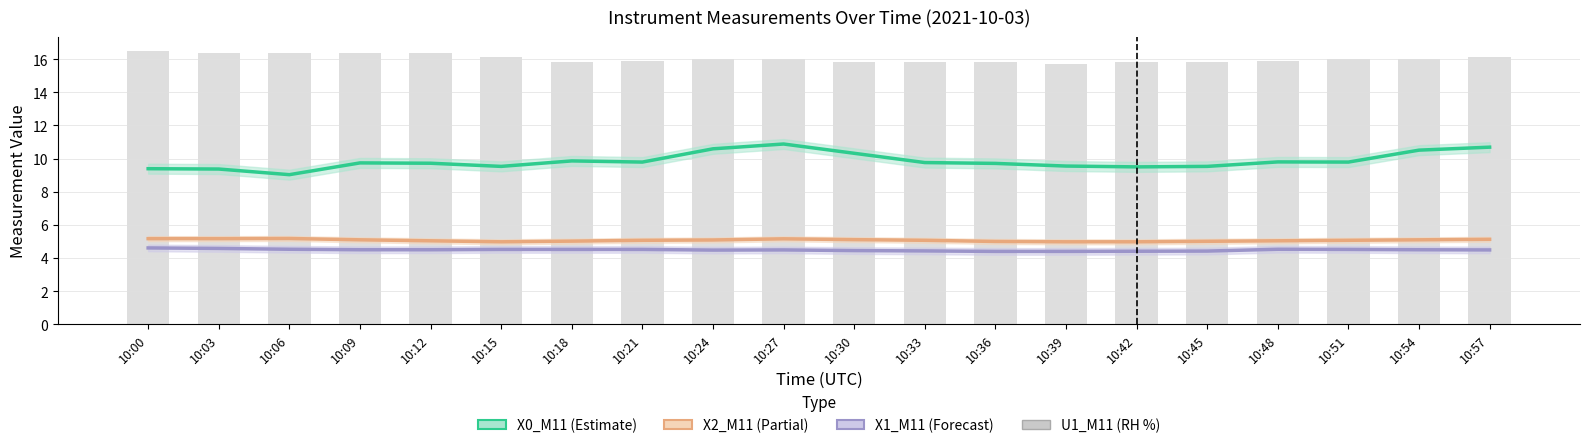

Does the chart contain any negative values?

No